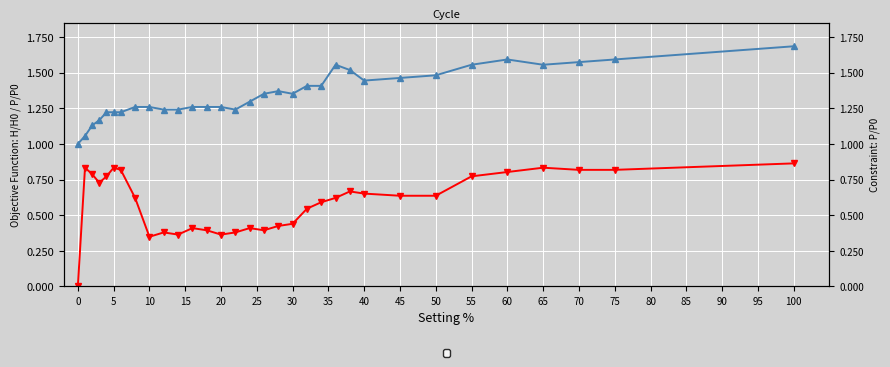

How many values in P/P0 are above zero?

31